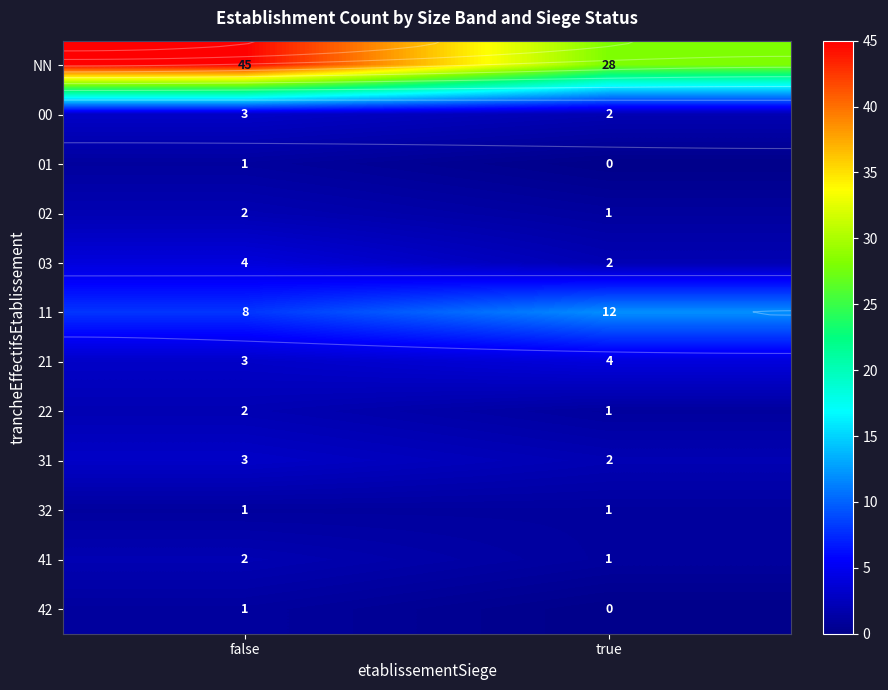

What is the sum of all 02 values?

3